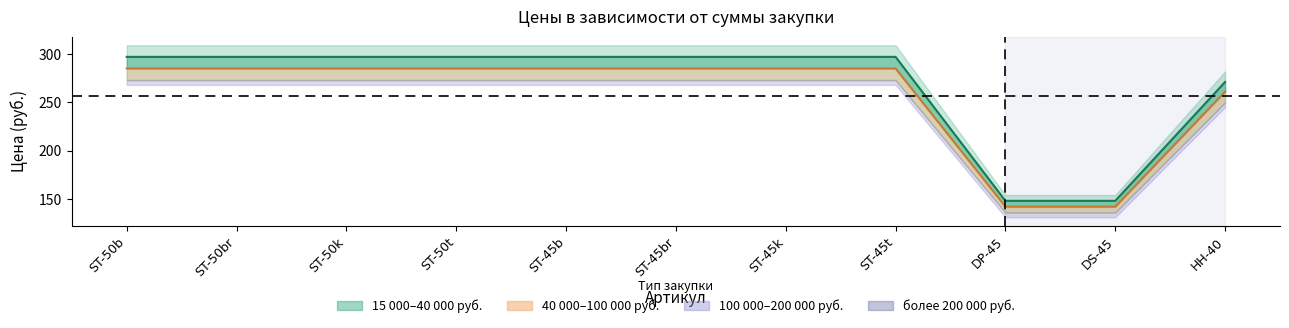

What is the difference between the maximum and minimum values in the сумма закупки 40000-100000 руб. series?

143